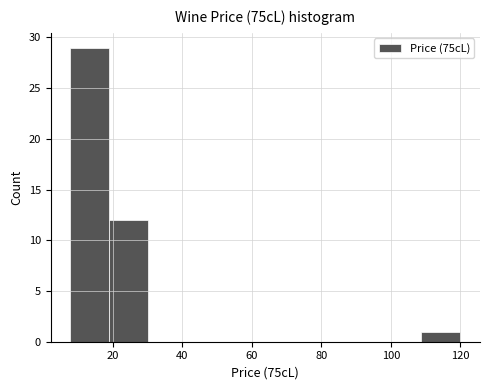

Over which range of the x-axis is the bar tallest?

8 to 18